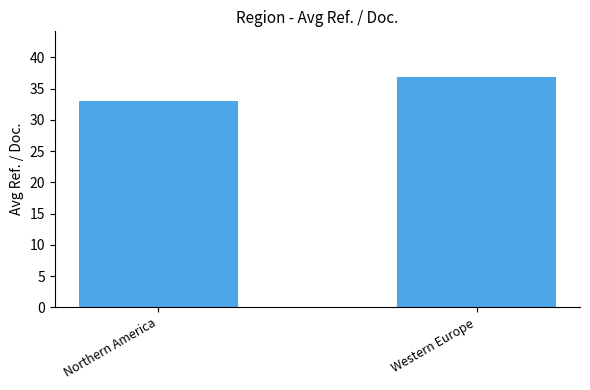

What is the change in value from Northern America to Western Europe?

+3.8